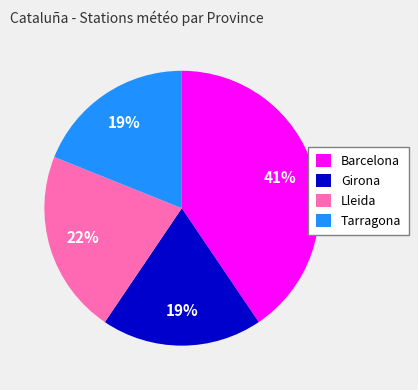

Which slice is the largest?

Barcelona